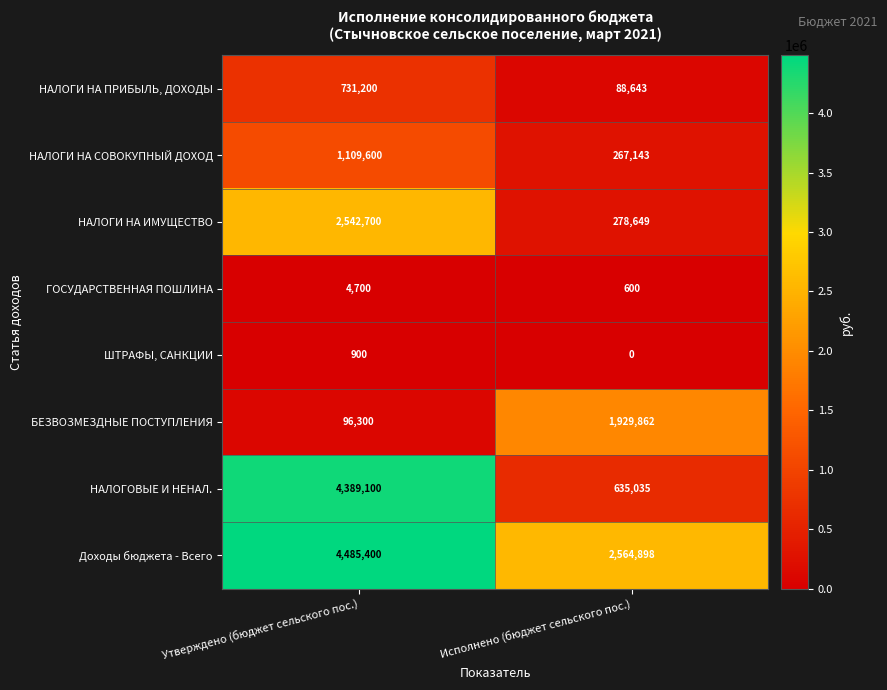

True or false: НАЛОГИ НА СОВОКУПНЫЙ ДОХОД has a value of 1109600 at Утверждено (бюджет сельского пос.).

True